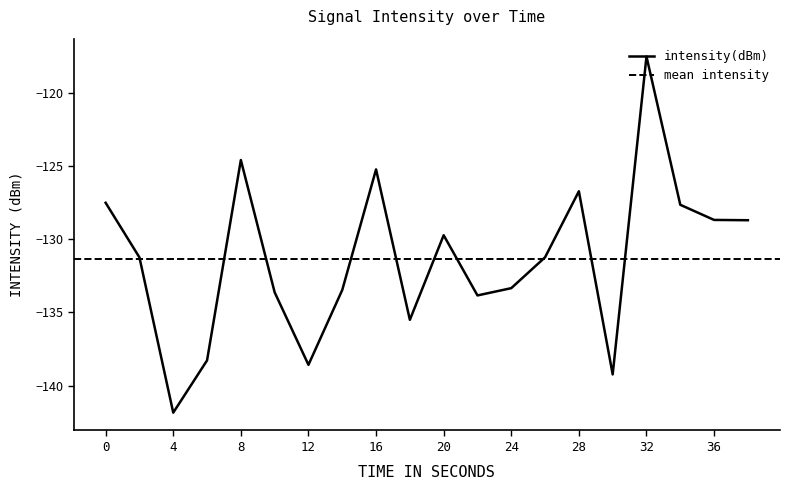

Is this an area chart (filled region under the line)?

No